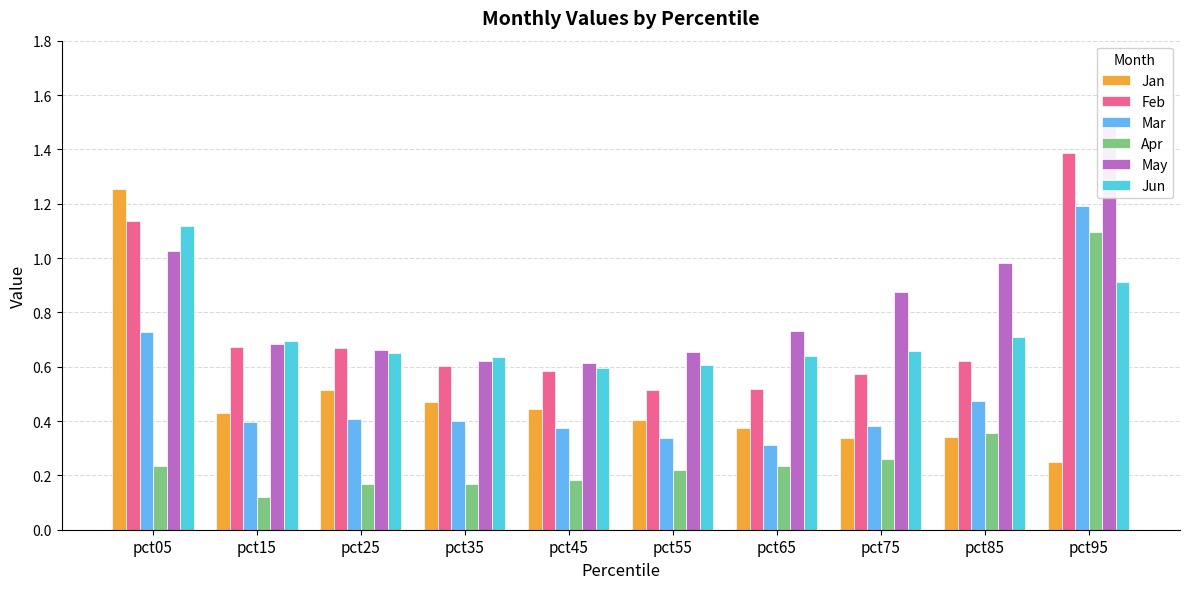

Reading right to left, extract all data points from this chart.

Jan: 0.2	0.3	0.3	0.4	0.4	0.4	0.5	0.5	0.4	1.3
Feb: 1.4	0.6	0.6	0.5	0.5	0.6	0.6	0.7	0.7	1.1
Mar: 1.2	0.5	0.4	0.3	0.3	0.4	0.4	0.4	0.4	0.7
Apr: 1.1	0.4	0.3	0.2	0.2	0.2	0.2	0.2	0.1	0.2
May: 1.5	1.0	0.9	0.7	0.7	0.6	0.6	0.7	0.7	1.0
Jun: 0.9	0.7	0.7	0.6	0.6	0.6	0.6	0.6	0.7	1.1